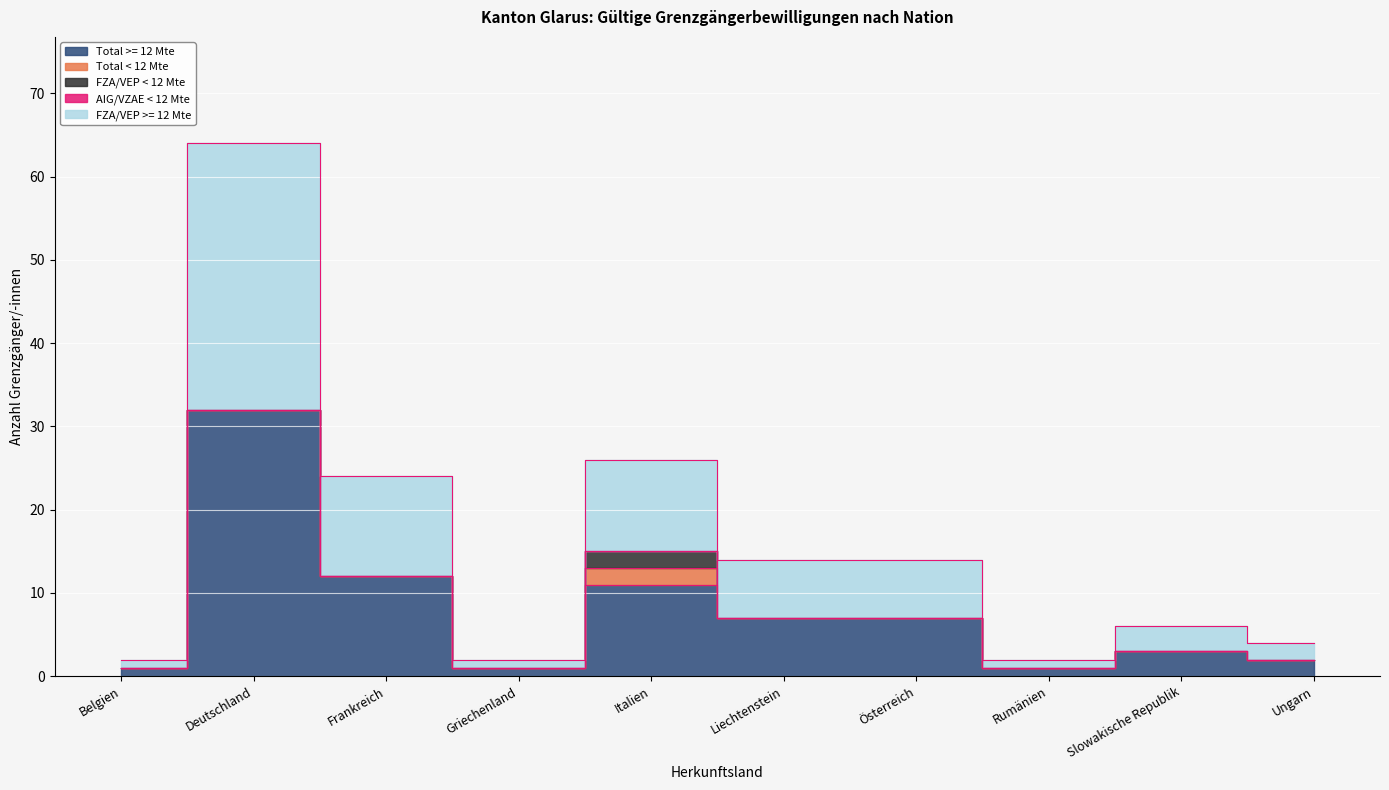

True or false: FZA/VEP >= 12 Mte and Total (Frauen+Männer) cross at least once.

False